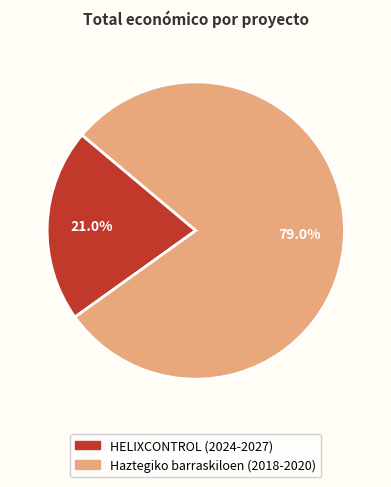

What is the total percentage of Haztegiko barraskiloen (2018-2020) and HELIXCONTROL (2024-2027)?

100.0%